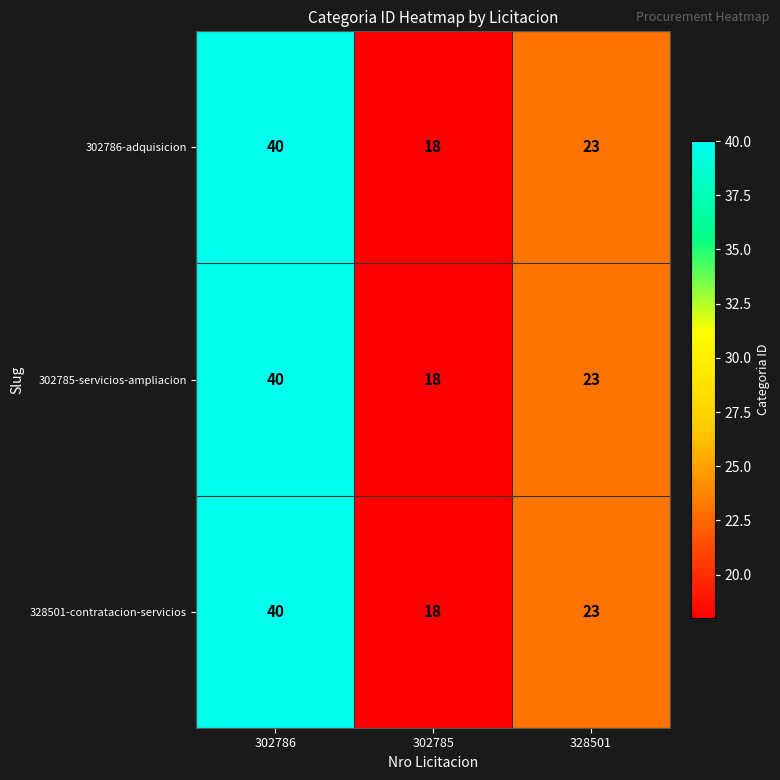

What is the highest value of the 328501-contratacion-servicios series?

40